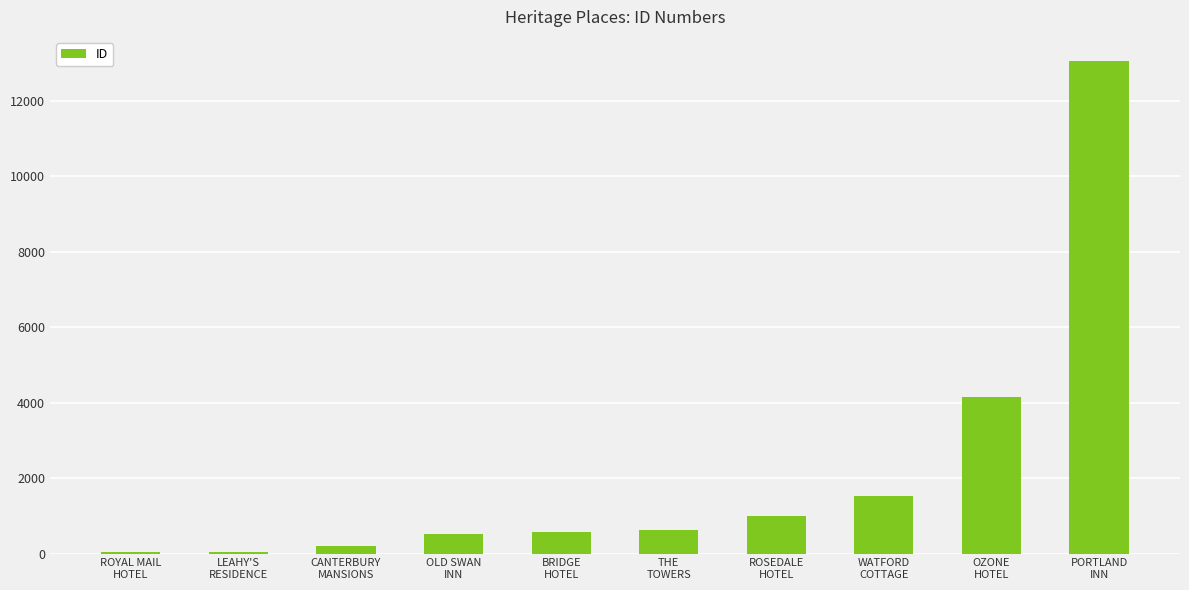

What is the greatest value displayed?

13038